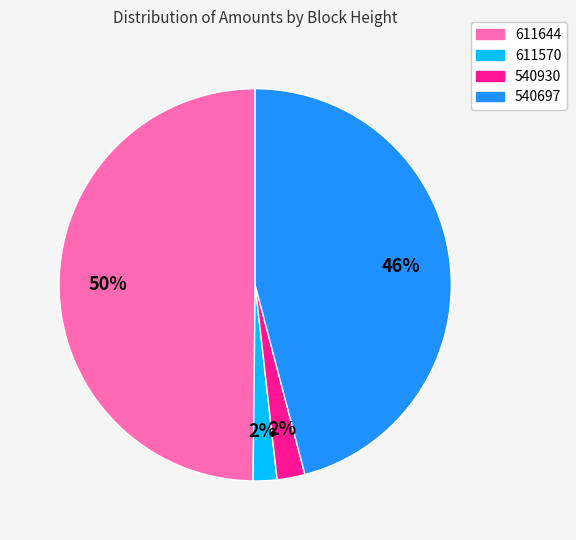

Which slice is the largest?

611644